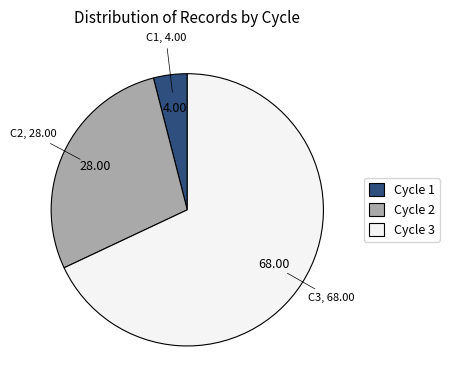

Between Cycle 1 and Cycle 3, which is larger?

Cycle 3